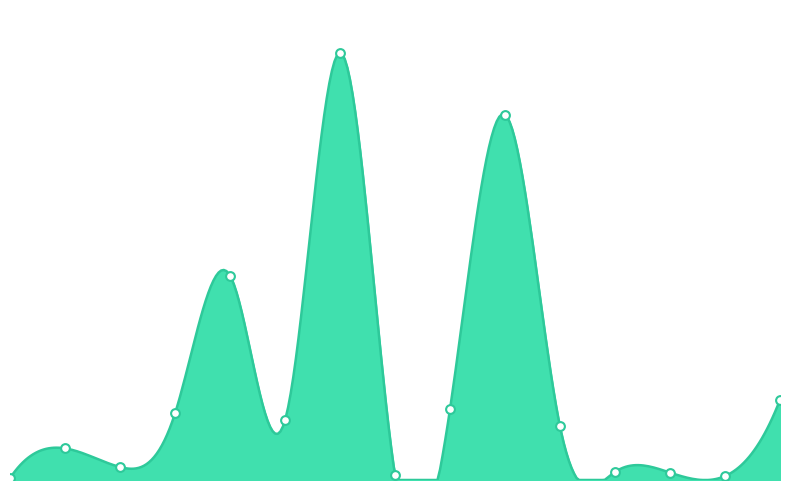

What is the ratio of the value at 2021-11-04 to the value at 2021-11-01?

7.1